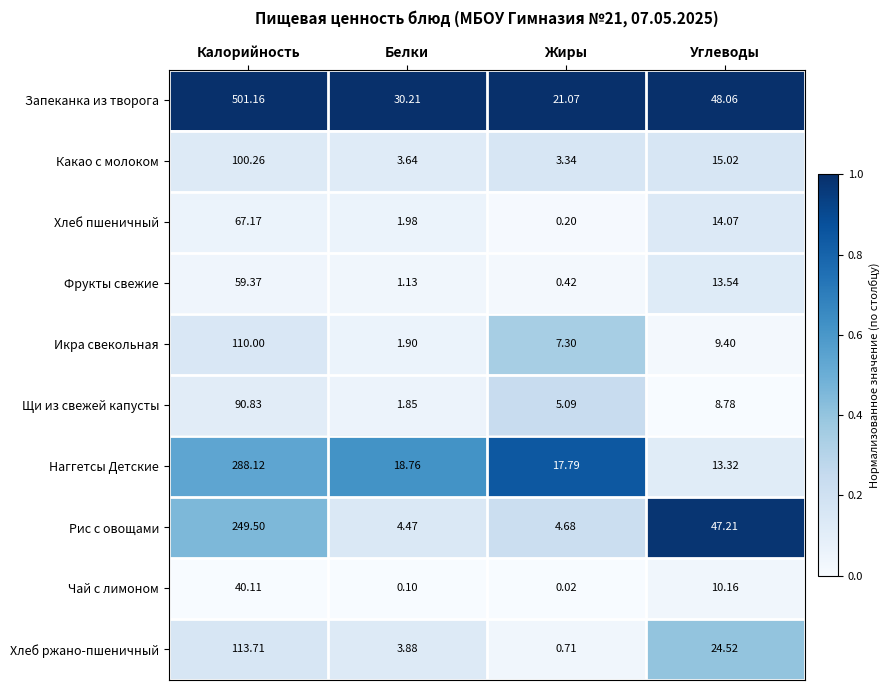

At which category is the sum across all series the highest?

Калорийность